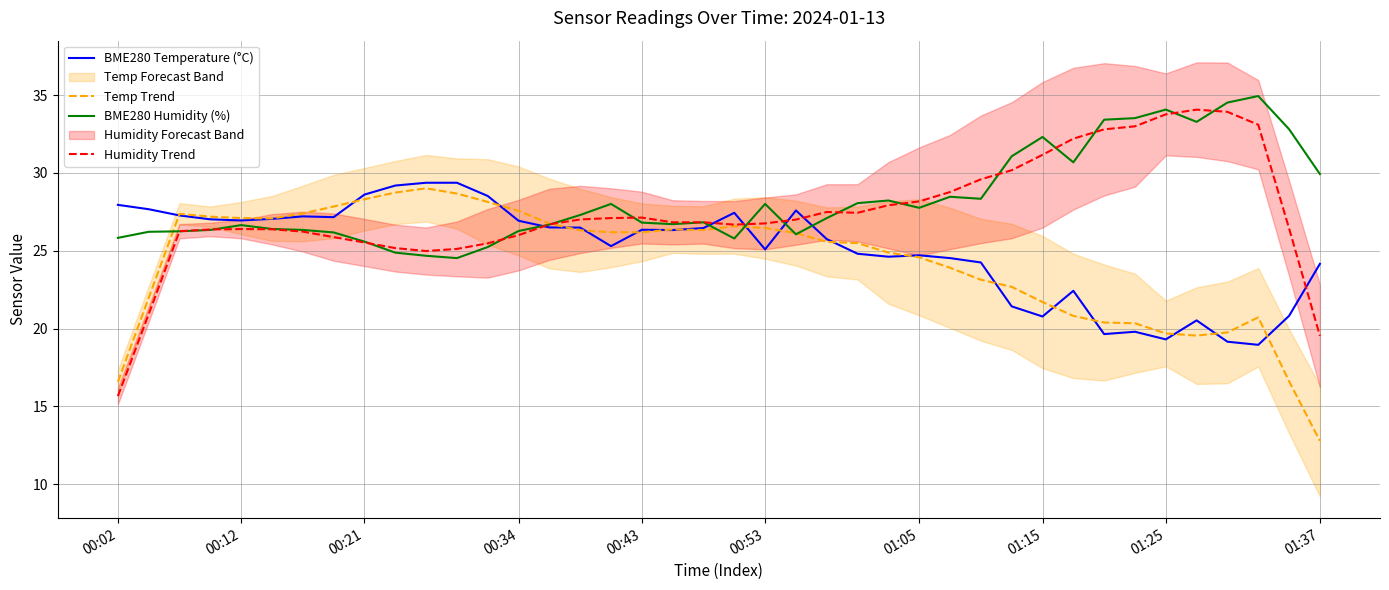

Is it true that Humidity Trend equals 26.4 at 00:12?

True